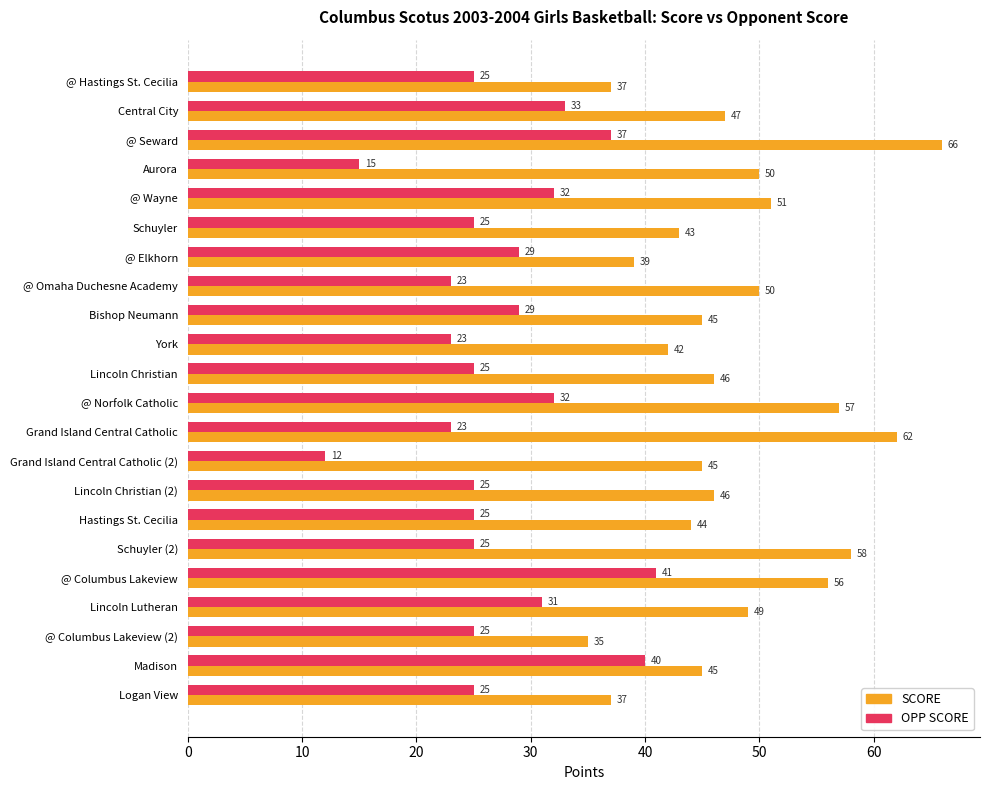

The OPP SCORE series shows 15 at Aurora. True or false?

True